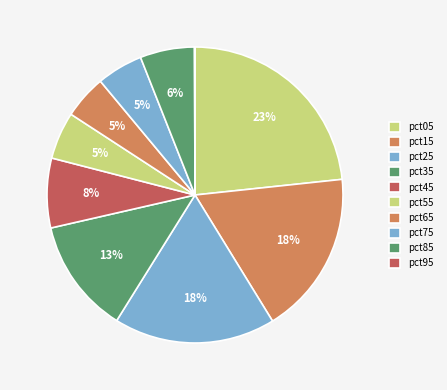

Count the number of slices in the pie.

10